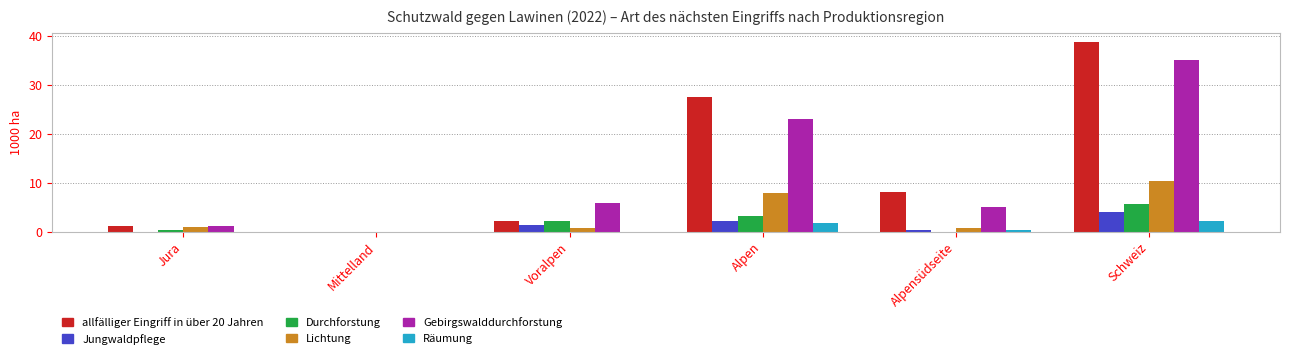

Are the bars grouped side by side (vs. stacked)?

Yes